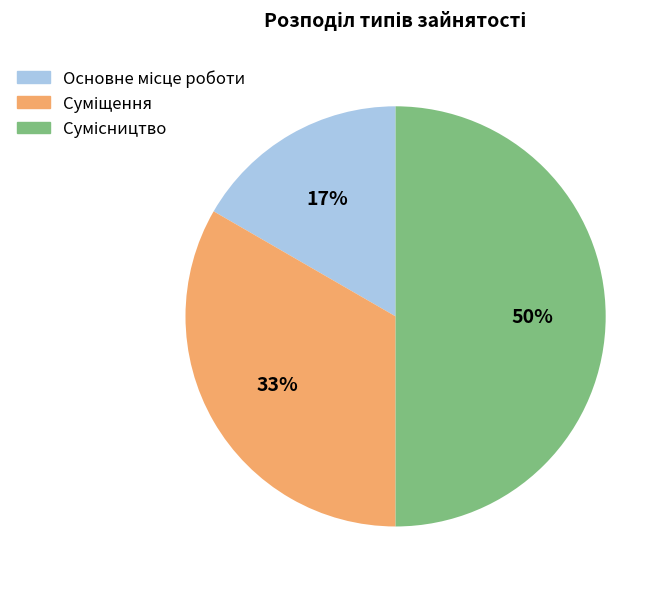

Count the number of slices in the pie.

3